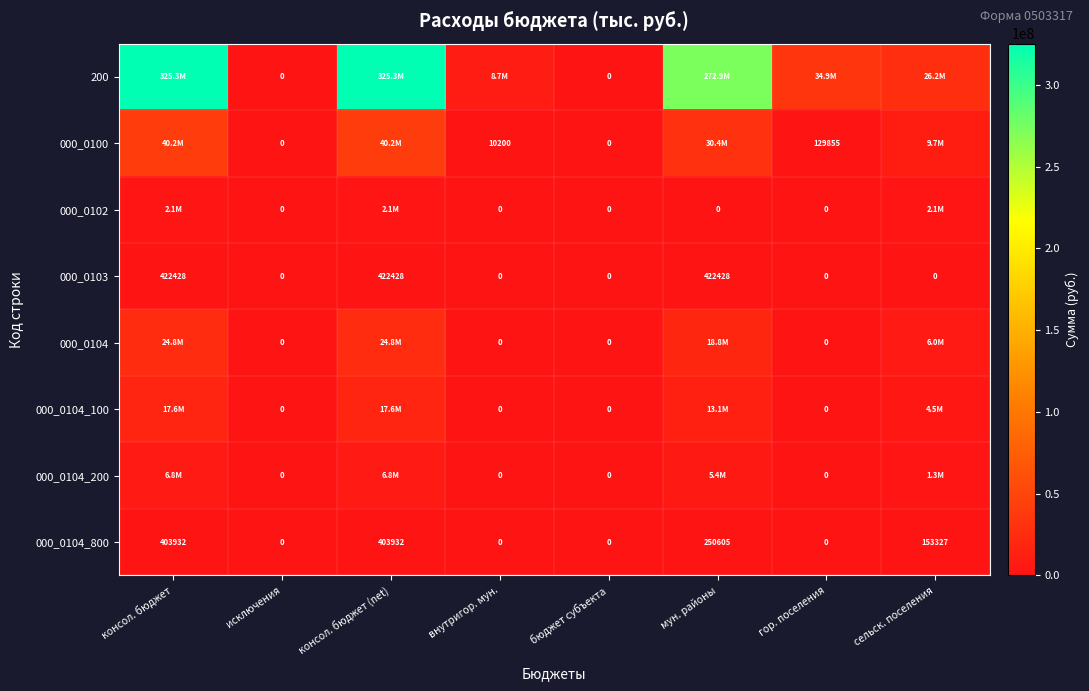

How many distinct data groups are displayed?

8